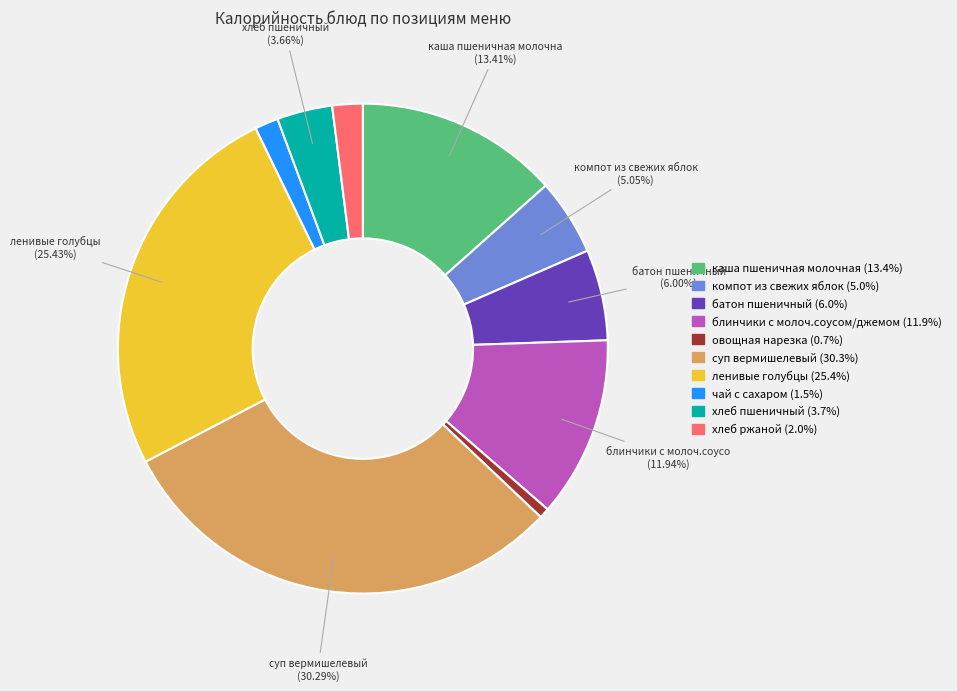

Between компот из свежих яблок and блинчики с молоч.соусом/джемом, which is larger?

блинчики с молоч.соусом/джемом